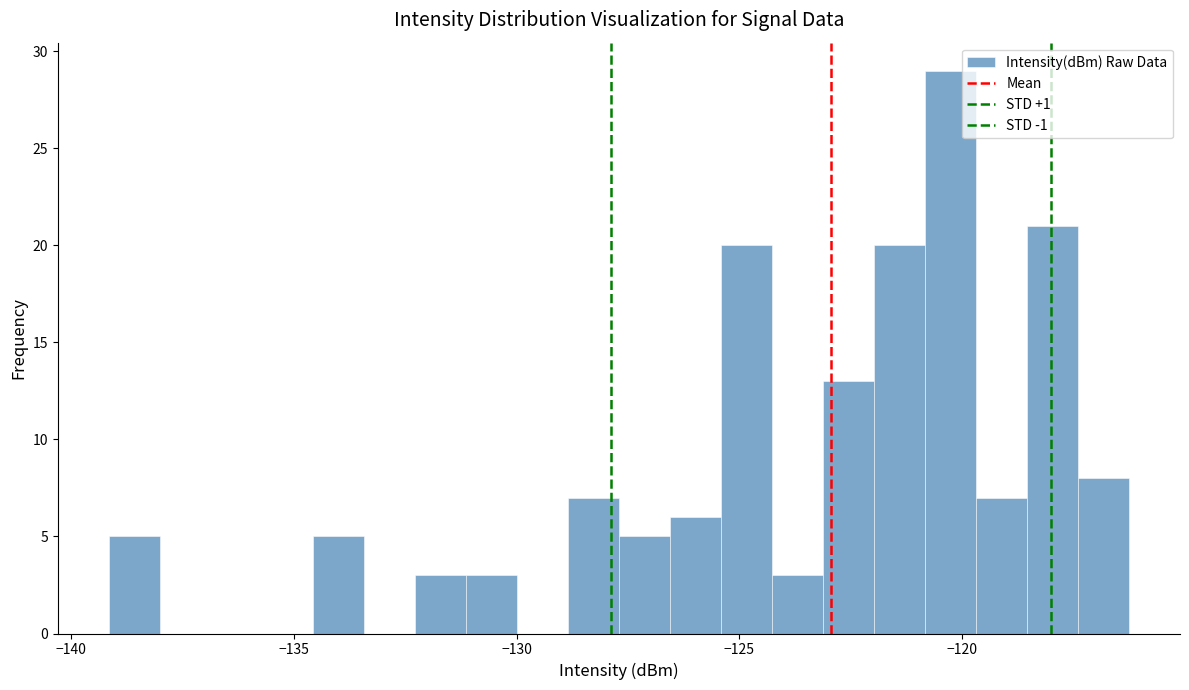

Around what value on the x-axis is the tallest bar? Give the approximate position of its centre, as read against the axis.

-120.5